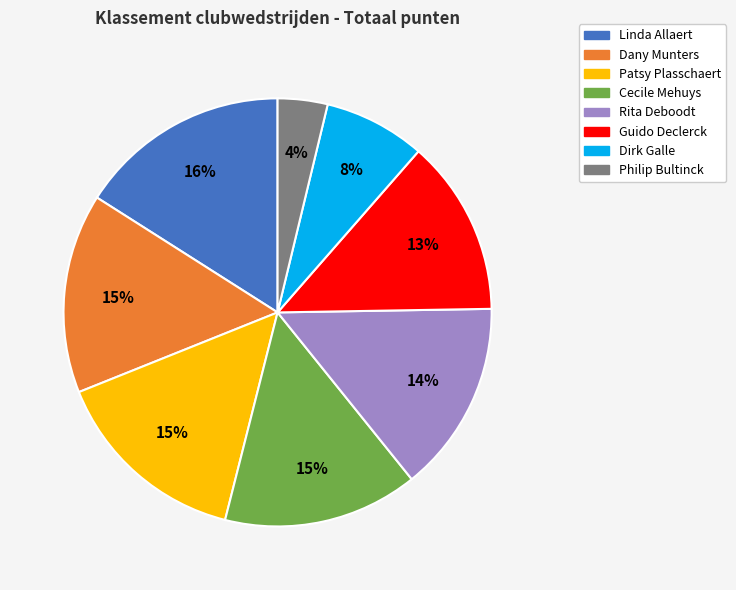

True or false: Linda Allaert accounts for 16% of the total.

True